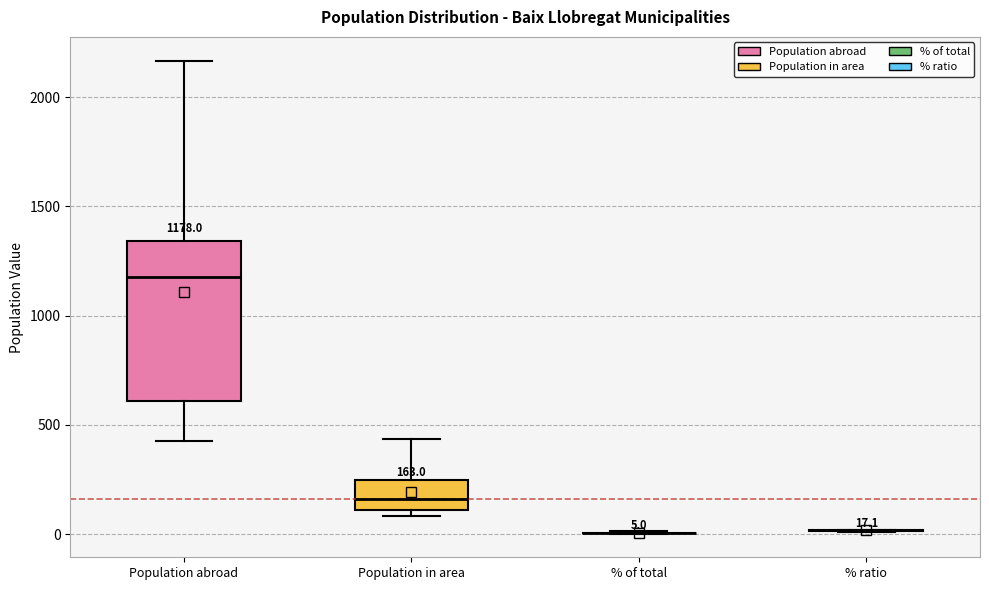

Which box is the tallest, from its lower edge to its upper edge?

Population abroad